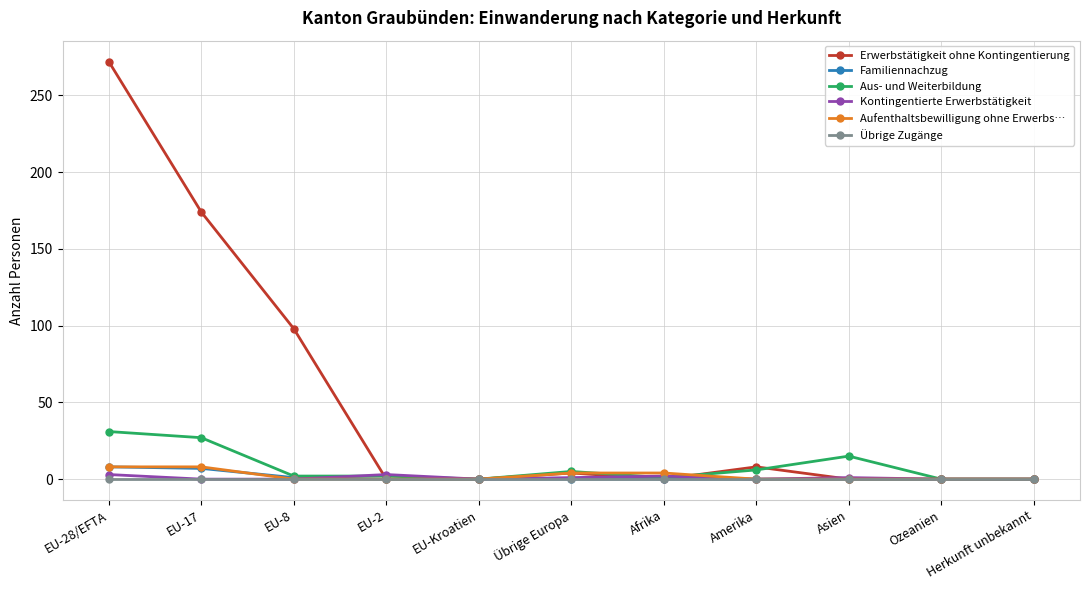

What are all the series names shown in the legend?

Erwerbstätigkeit ohne Kontingentierung, Familiennachzug, Aus- und Weiterbildung, Kontingentierte Erwerbstätigkeit, Aufenthaltsbewilligung ohne Erwerbs…, Übrige Zugänge